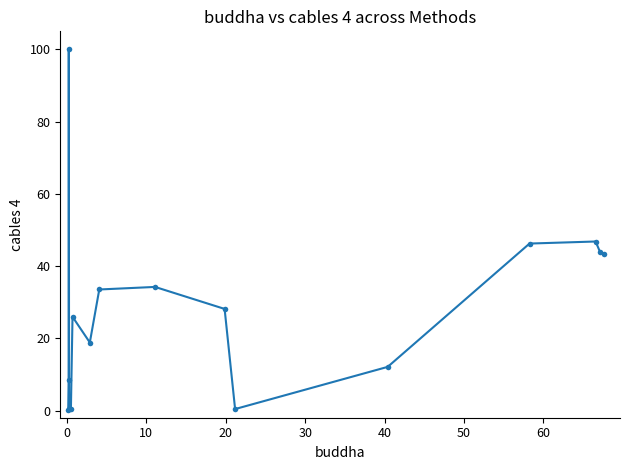

What is the greatest value displayed?

100.0